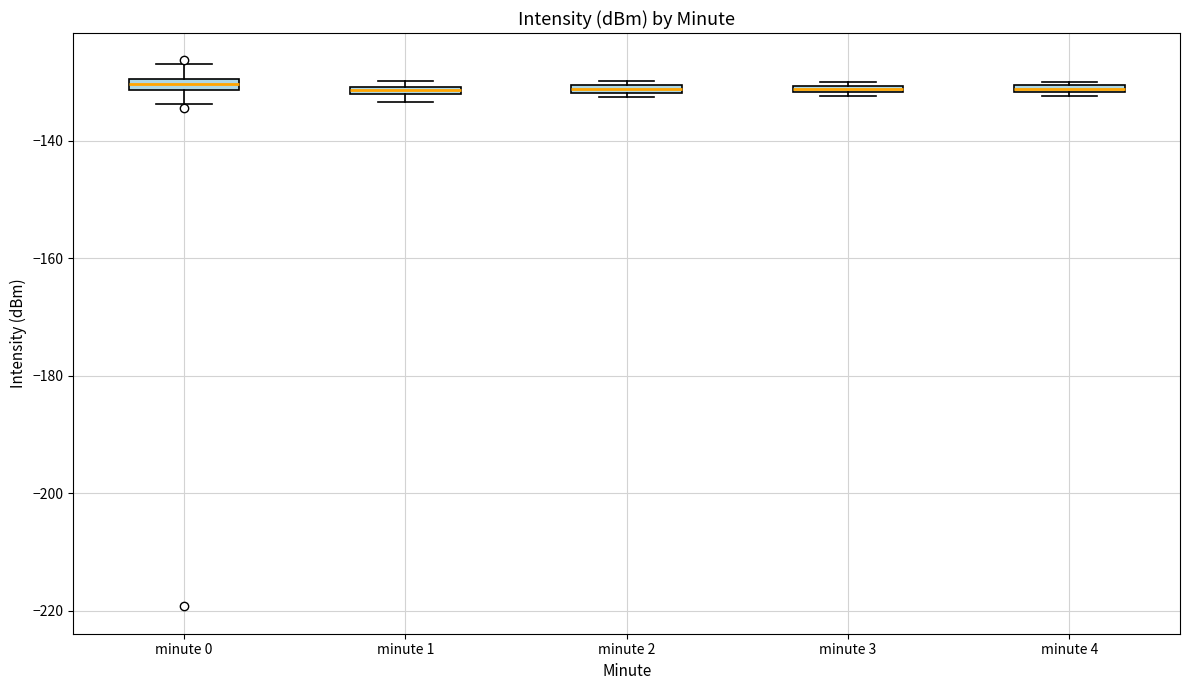

Where is the lower edge of the box for minute 1 on the y-axis? The values are not printed on the chart, so give them approximately, as read against the axis.

-132